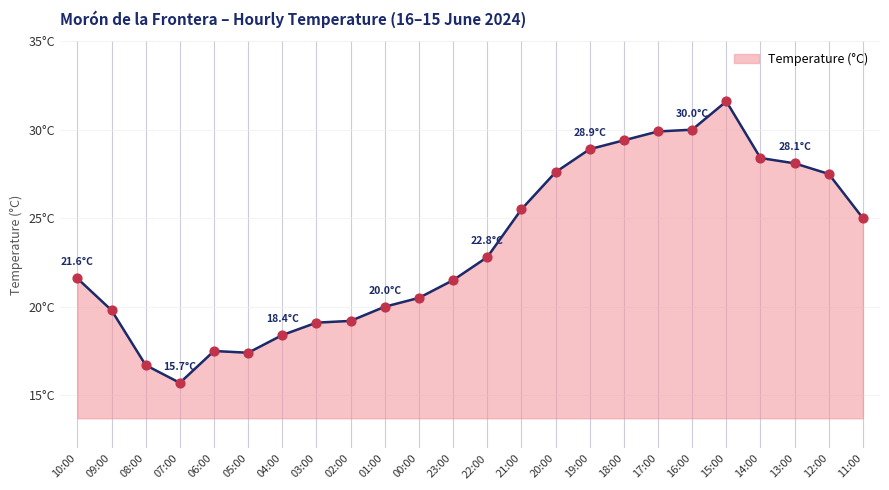

What is the ratio of the value at 08:00 to the value at 02:00?

0.9